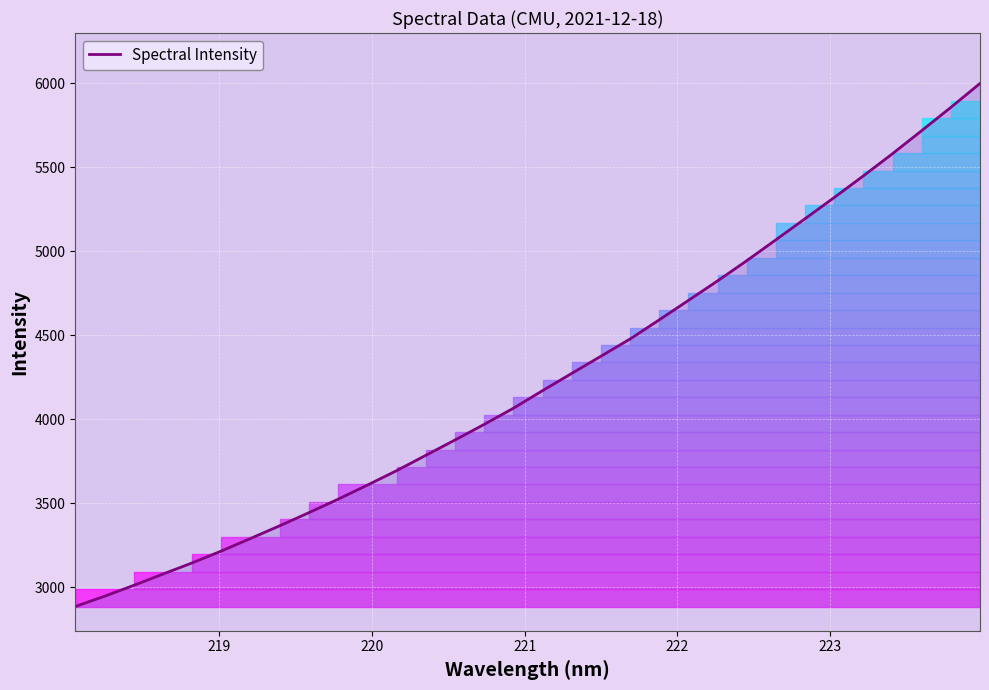

Reading left to right, what are all the values shown in this chart?

2885.1	2946.3	3010.8	3078.1	3144.6	3215.3	3290.1	3365.7	3443.8	3523.8	3607.5	3693.4	3784.6	3875.8	3968.7	4064.9	4169.6	4272.1	4374.3	4476.9	4591.0	4706.6	4822.8	4942.9	5067.5	5192.8	5319.1	5447.8	5580.0	5716.8	5855.3	5997.8